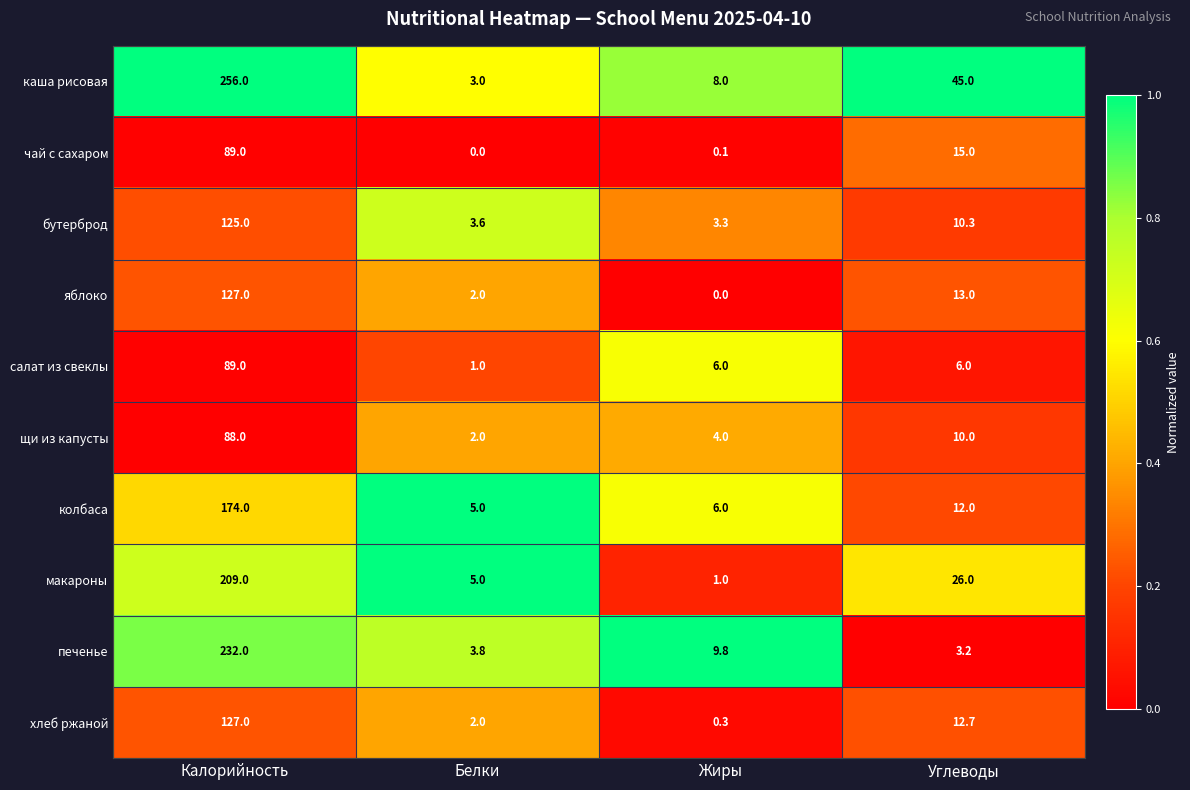

Rank the categories by печенье value from highest to lowest.

Калорийность, Жиры, Белки, Углеводы